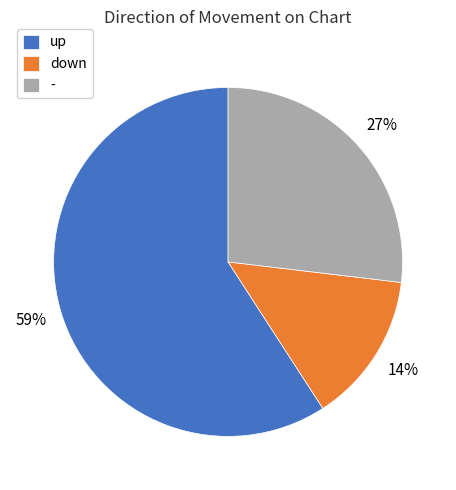

Rank the categories by value from lowest to highest.

down, -, up